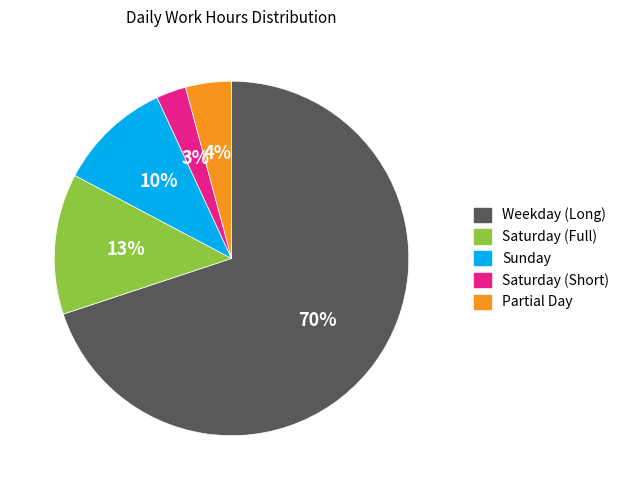

Count the number of slices in the pie.

5